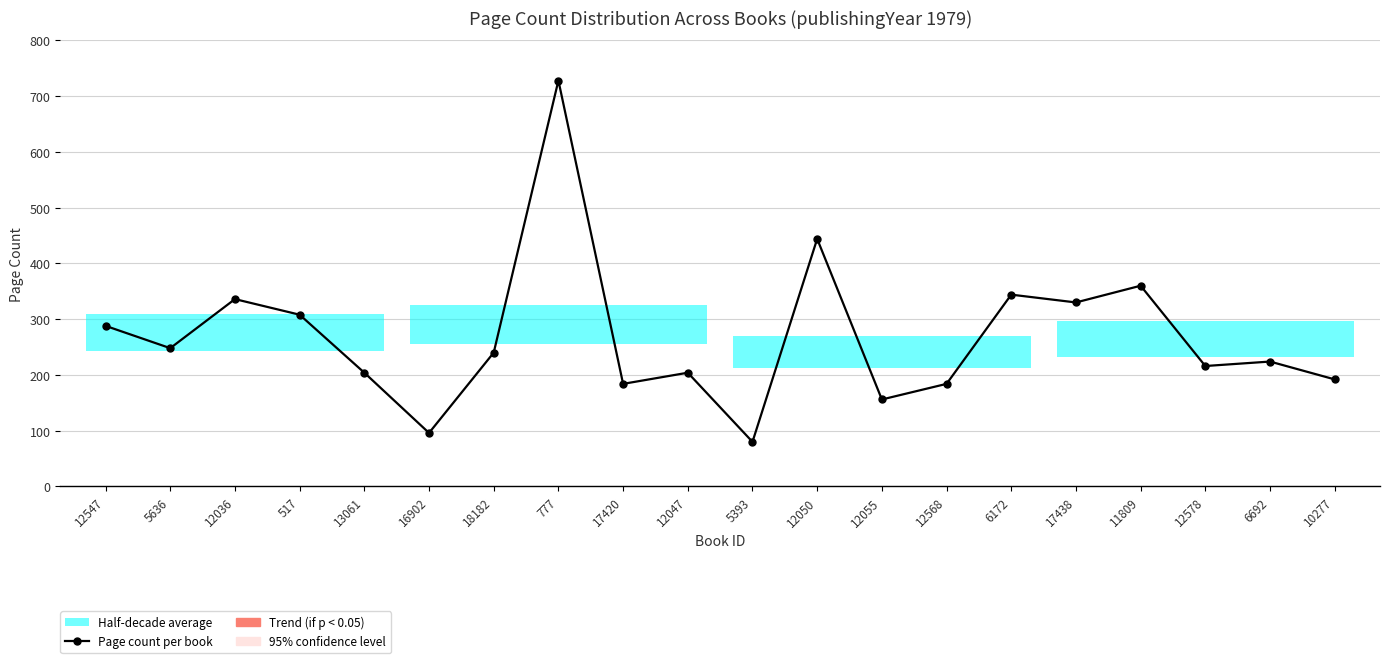

Reading left to right, list all the values displayed in this chart.

12547=288	5636=248	12036=336	517=308	13061=204	16902=96	18182=240	777=728	17420=184	12047=204	5393=80	12050=444	12055=156	12568=184	6172=344	17438=330	11809=360	12578=216	6692=224	10277=192